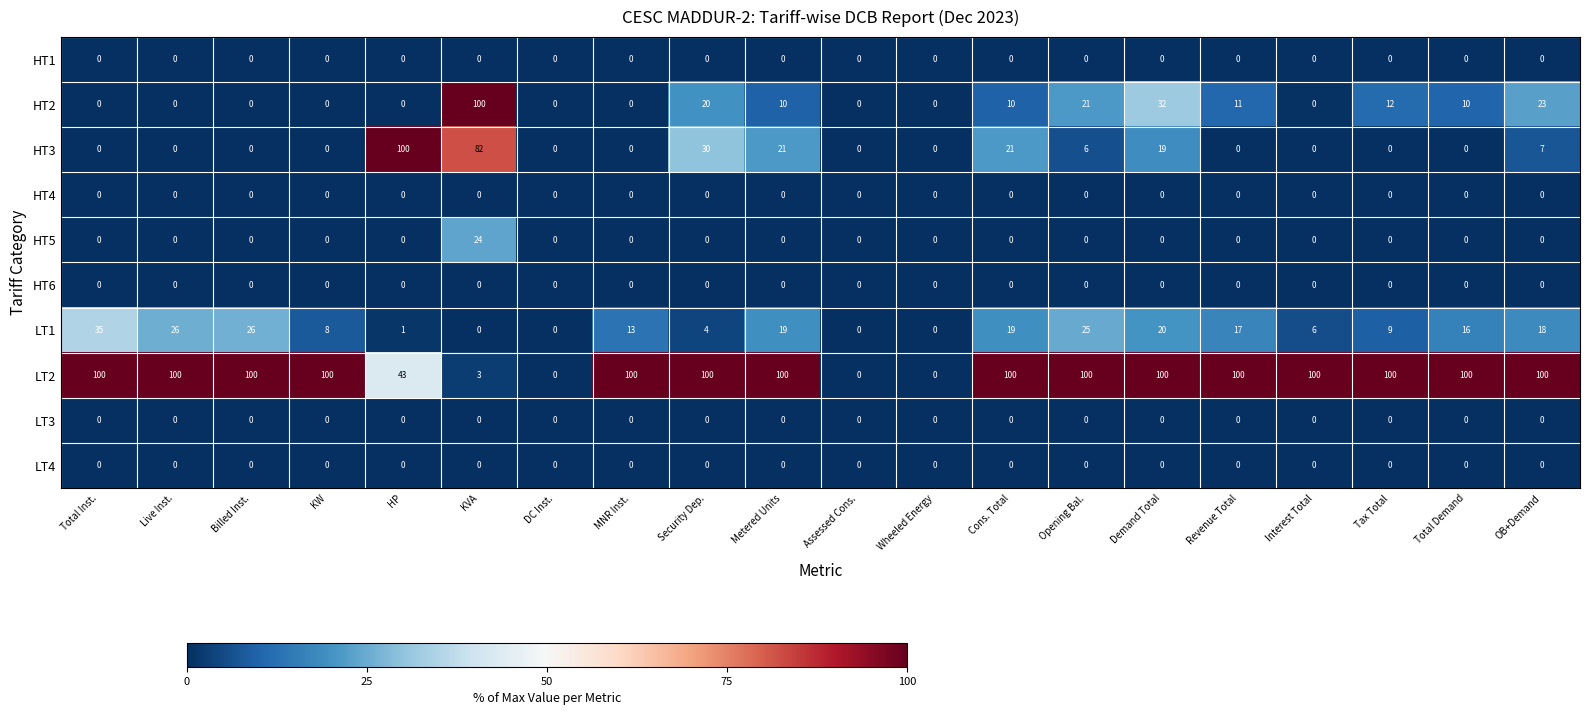

True or false: HT3 has a value of 0 at Live Inst..

True